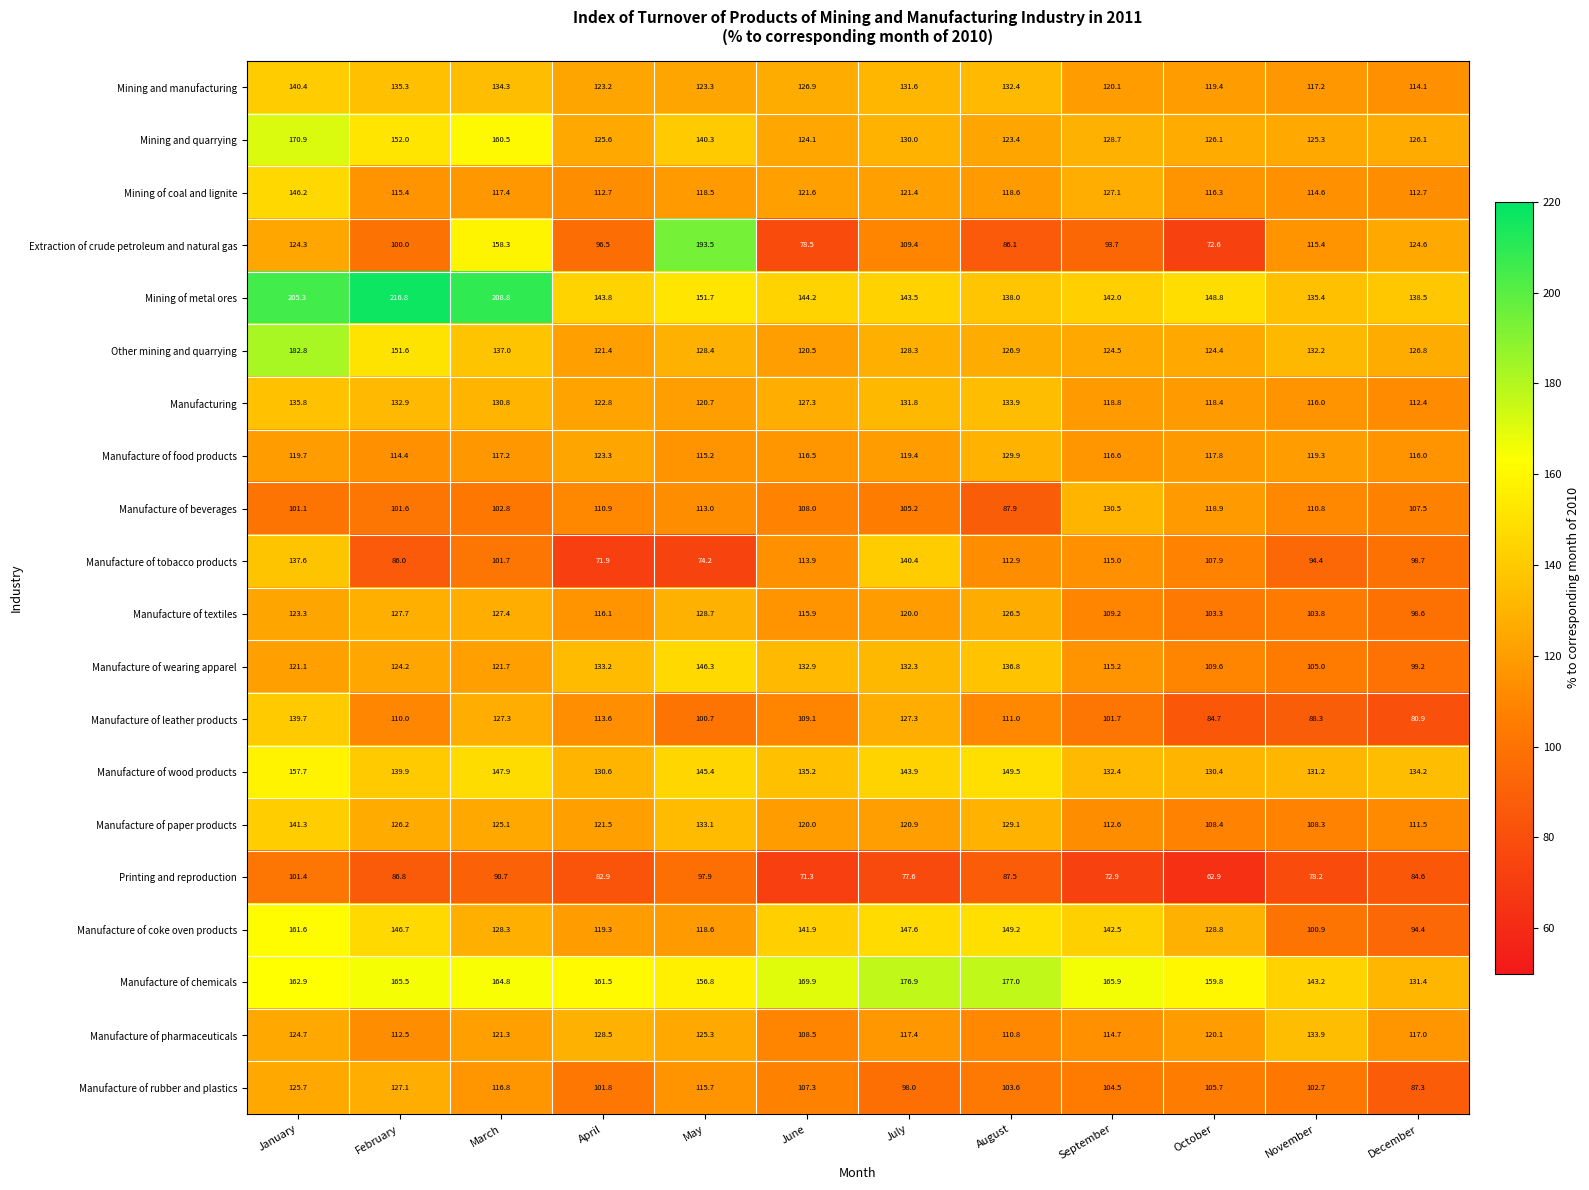

The value of Mining of coal and lignite at September is 202.3. True or false?

False